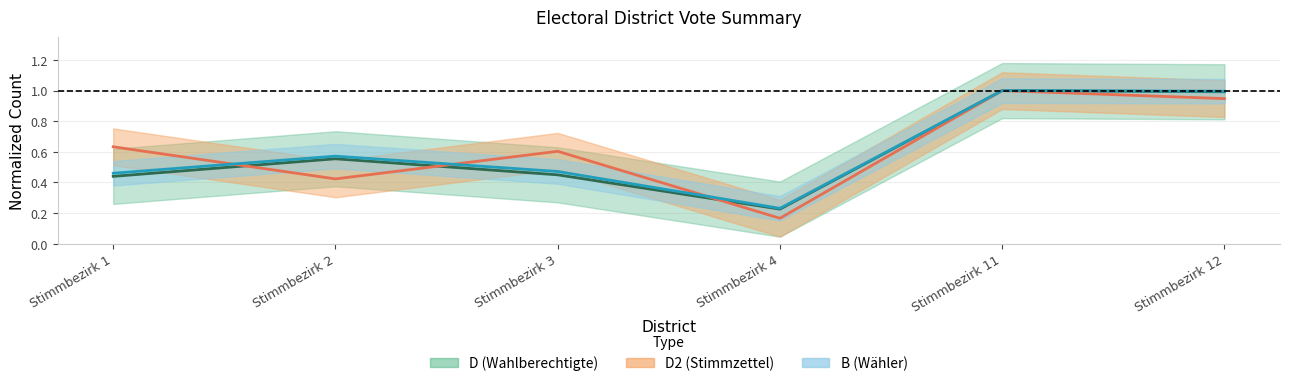

Does the chart have visible grid lines?

Yes